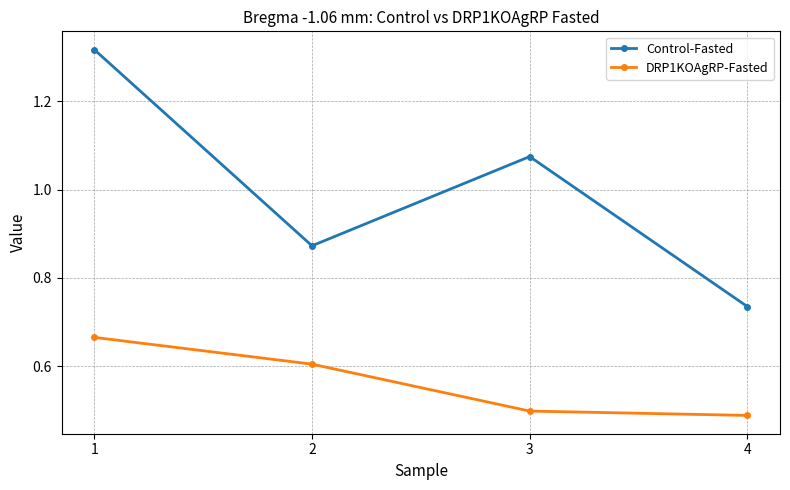

At which category is the sum across all series the highest?

1